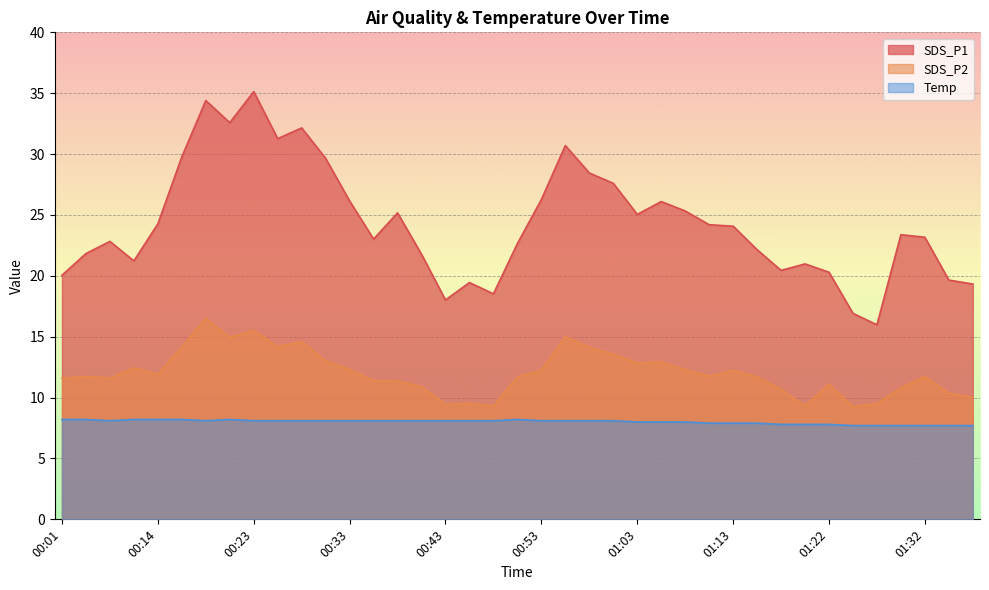

At which label does Temp reach its minimum?

01:25